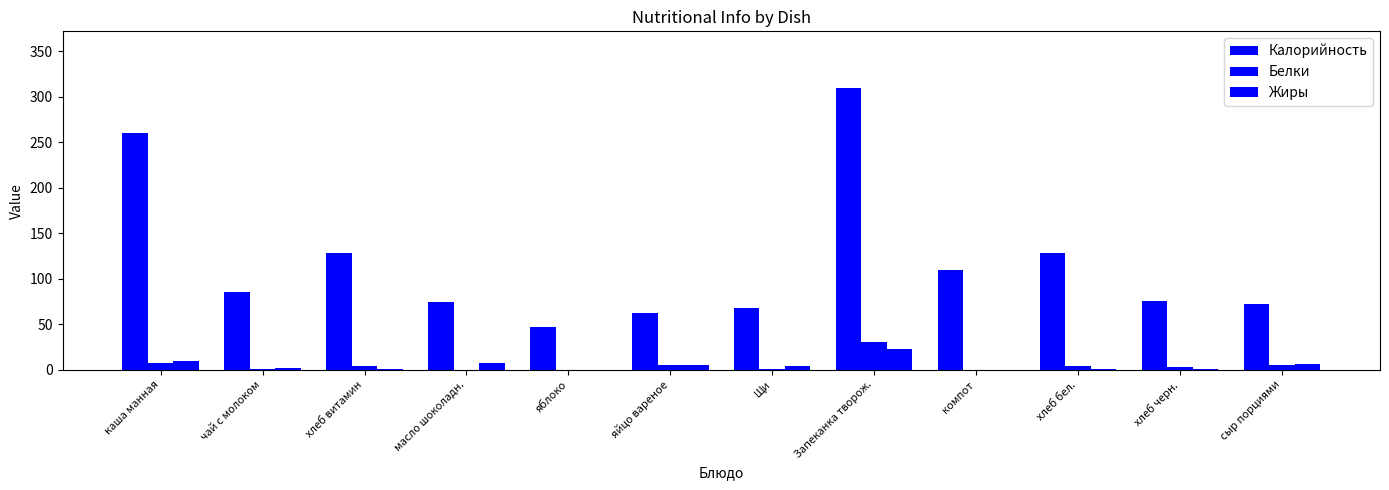

Count the number of data series in this chart.

3